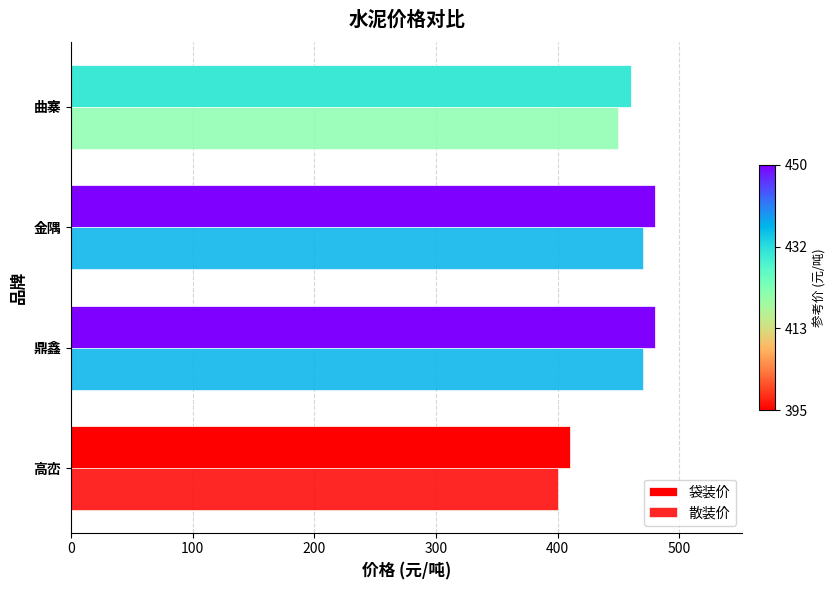

Reading left to right, what are all the values shown in this chart?

袋装价: 410	480	480	460
散装价: 400	470	470	450